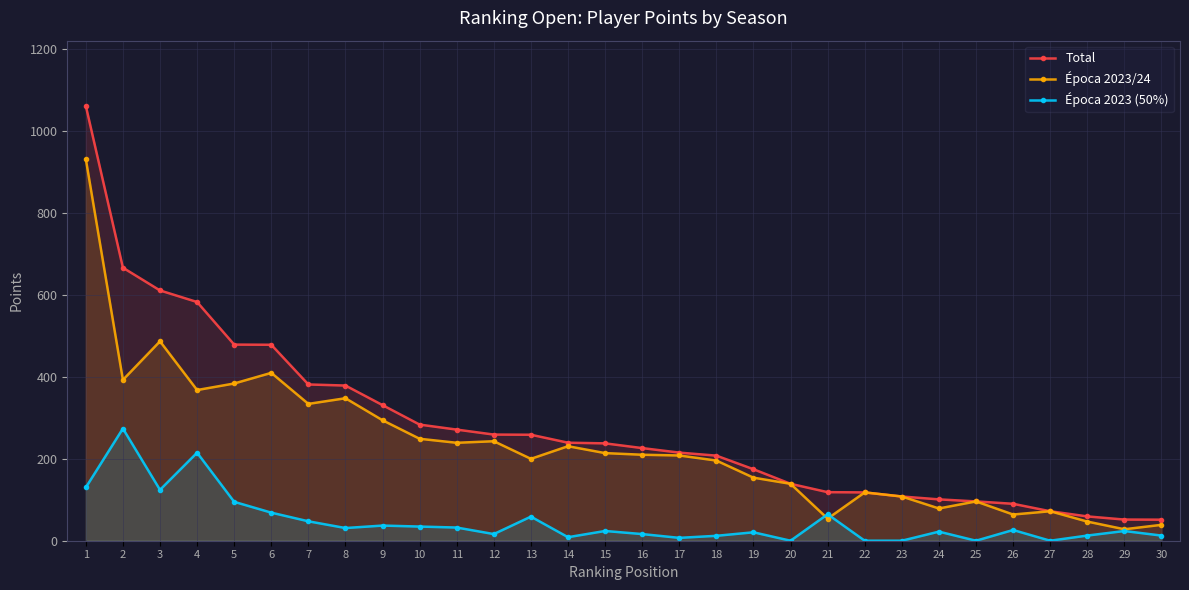

What is the difference between the maximum and minimum values in the Época 2023 (50%) series?

274.0